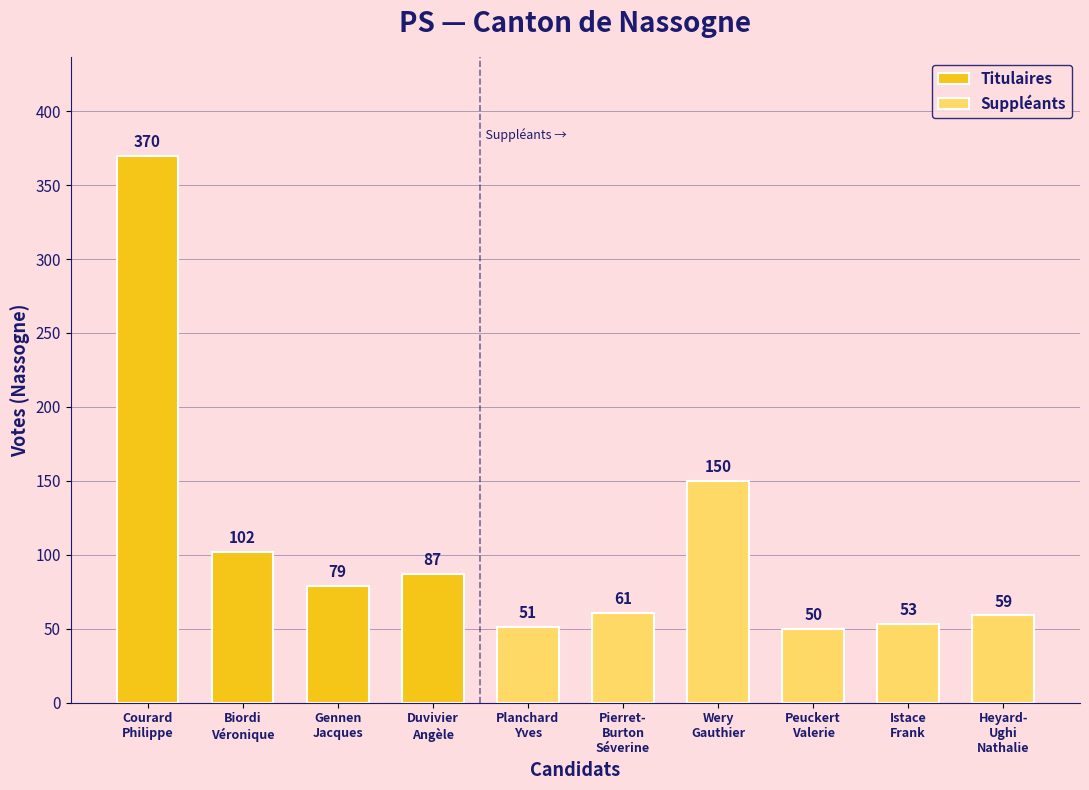

What is the approximate value at Gennen Jacques, to the nearest 5?

80